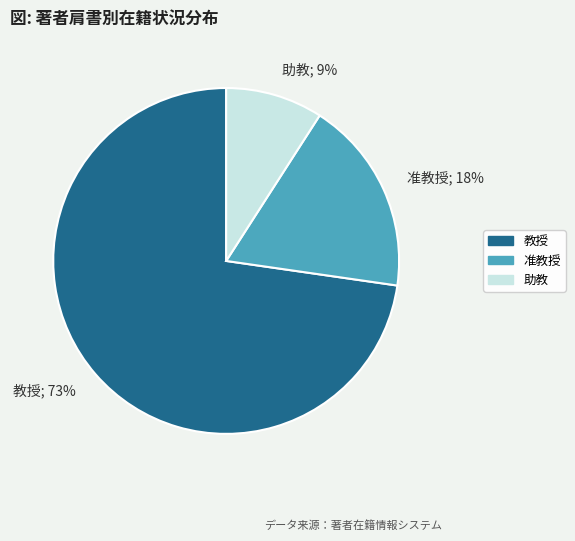

Which category has the biggest portion of the pie?

教授; 73%